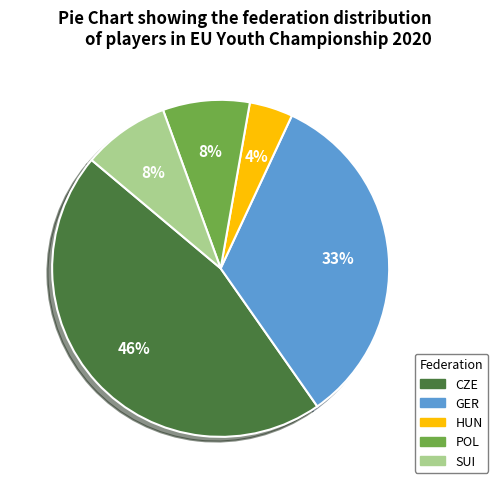

What is the smallest slice in the pie chart?

HUN